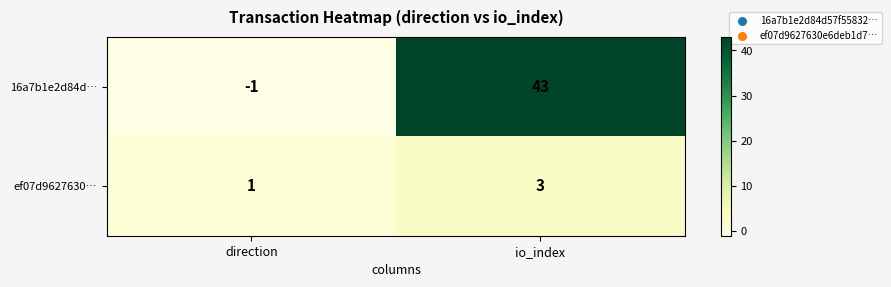

Rank the series by their average value, from lowest to highest.

ef07d9627630…, 16a7b1e2d84d…